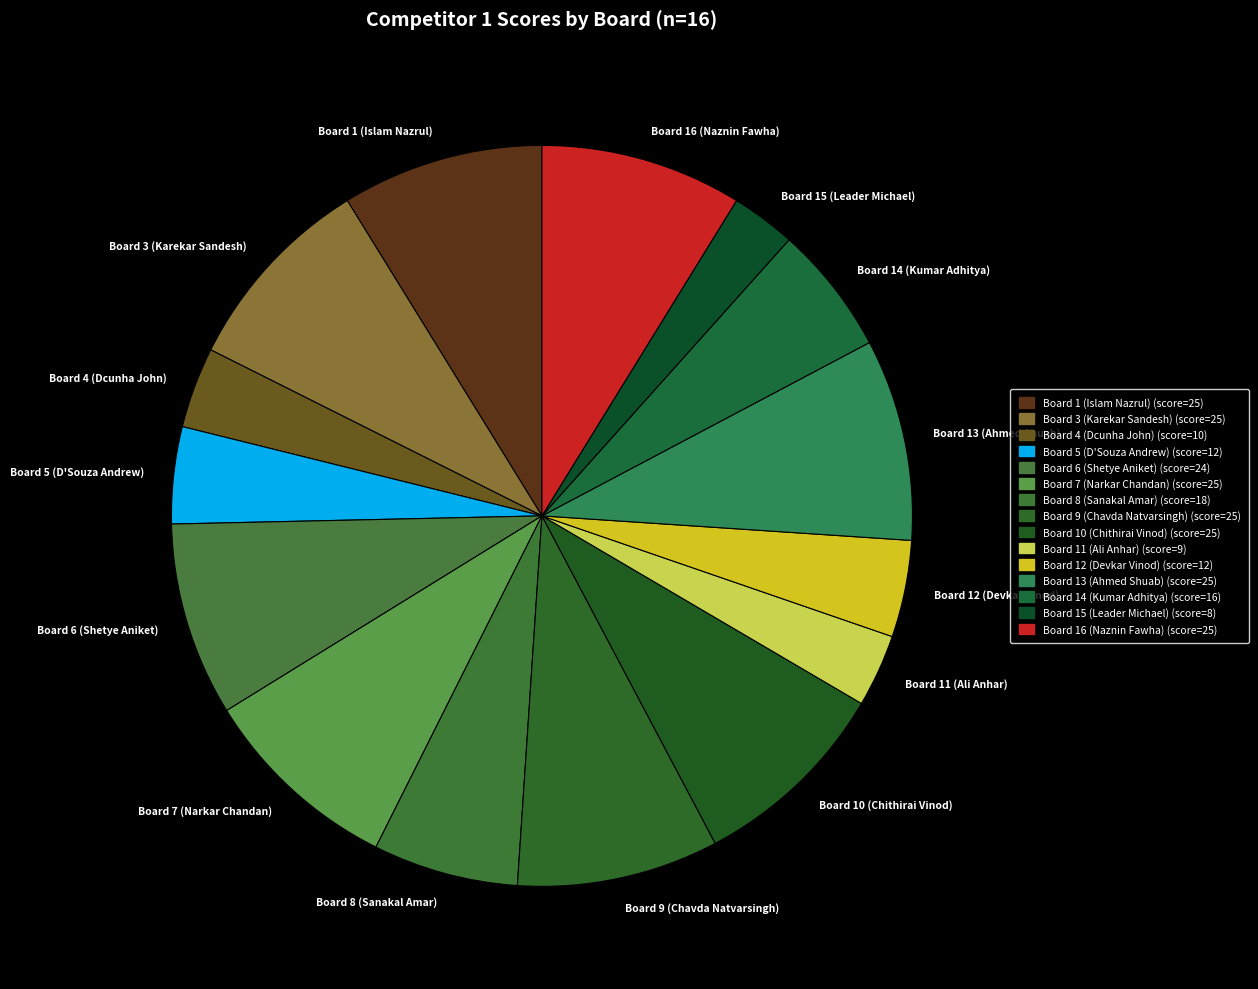

The Board 5 (D'Souza Andrew) slice represents 16% of the pie. True or false?

False